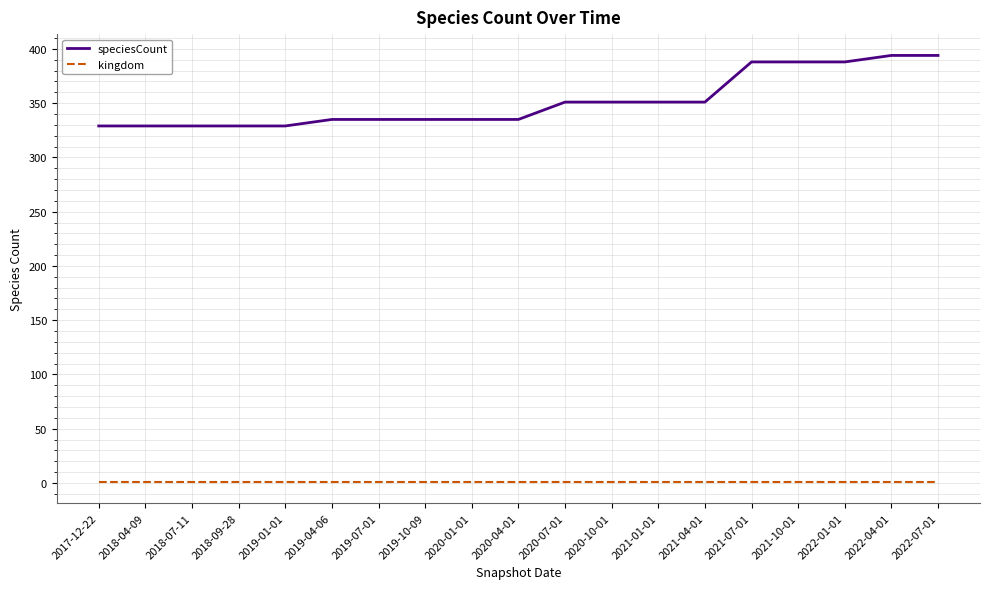

Rank the series by their average value, from lowest to highest.

kingdom, speciesCount